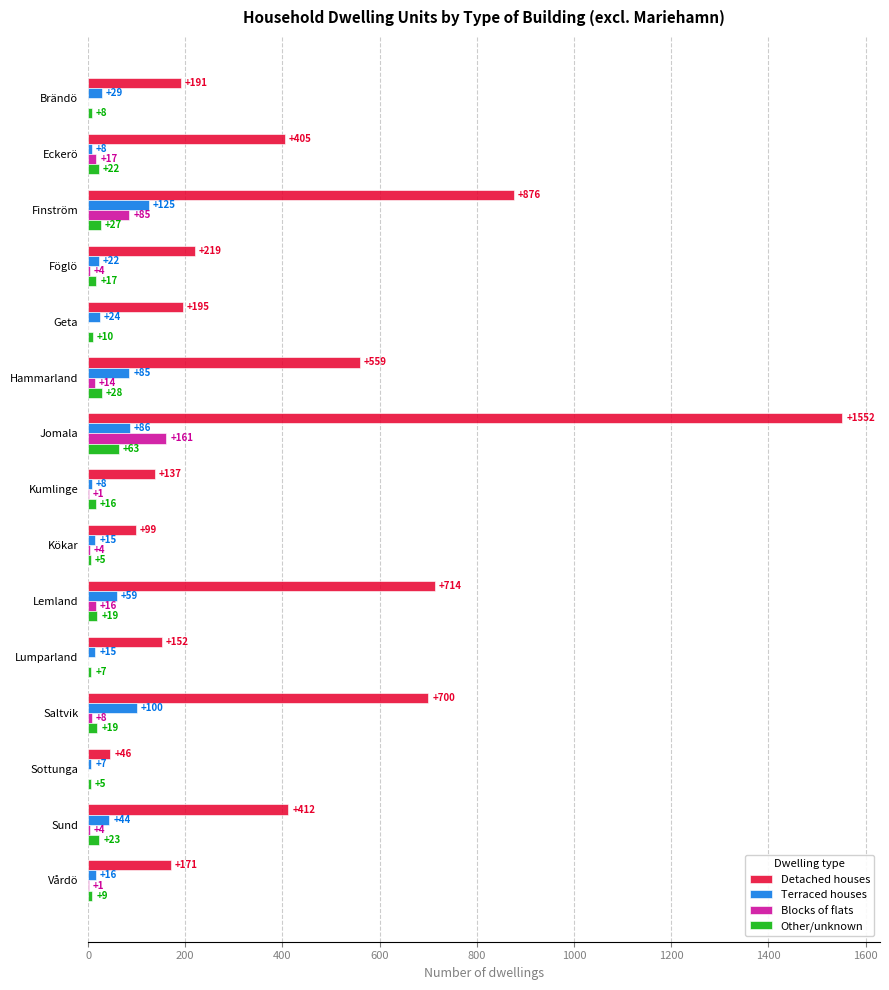

What is the maximum value for Blocks of flats?

161